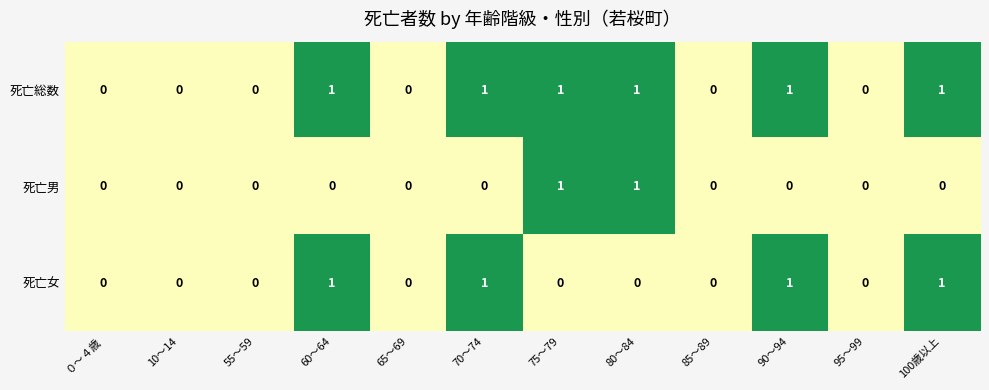

What is the sum of all 死亡総数 values?

6